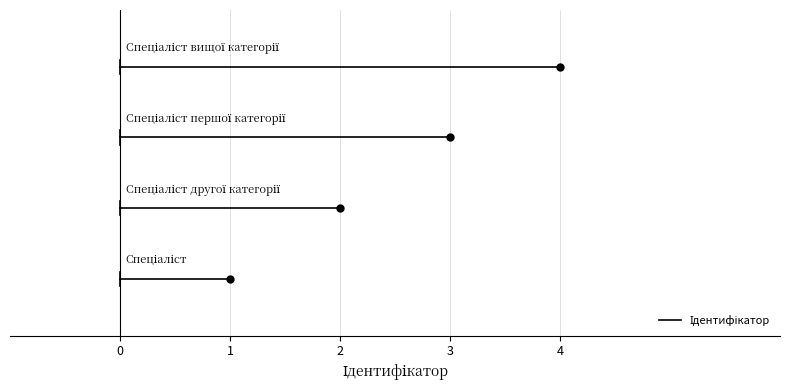

Is it true that the value at Спеціаліст вищої категорії is 4?

True